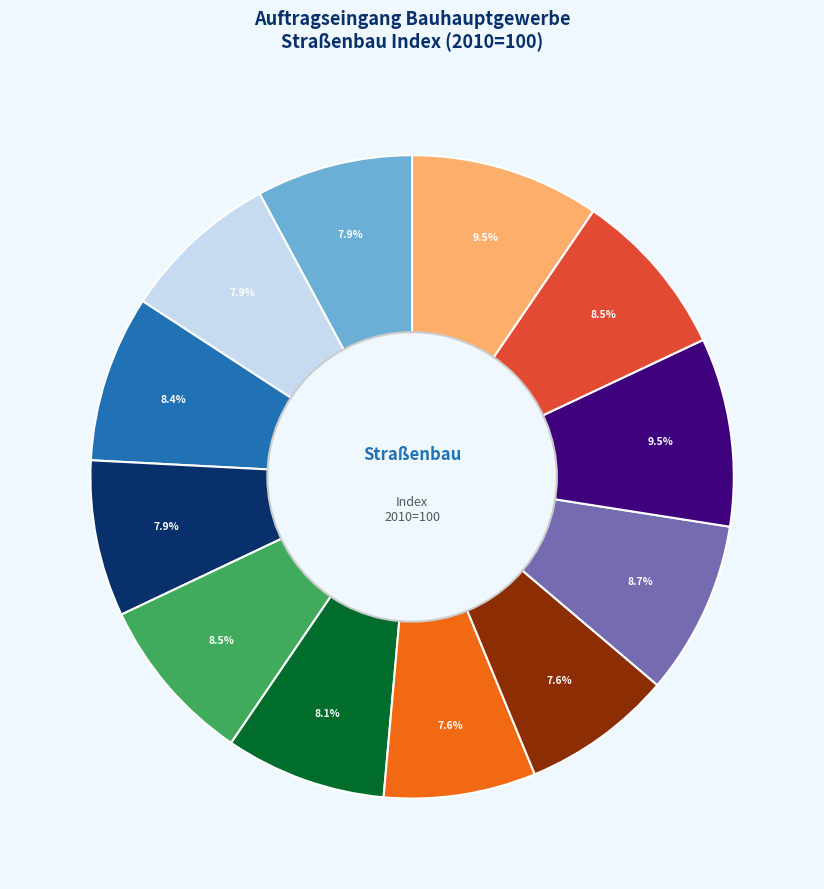

Is there a majority slice in this chart?

No